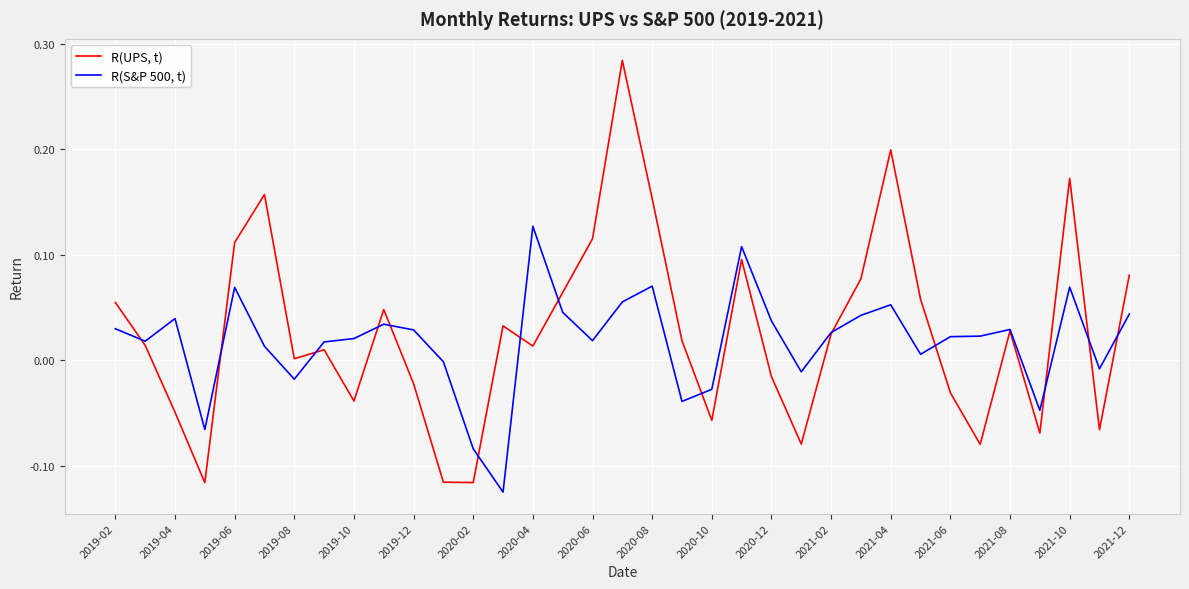

What are all the series names shown in the legend?

R(UPS, t), R(S&P 500, t)